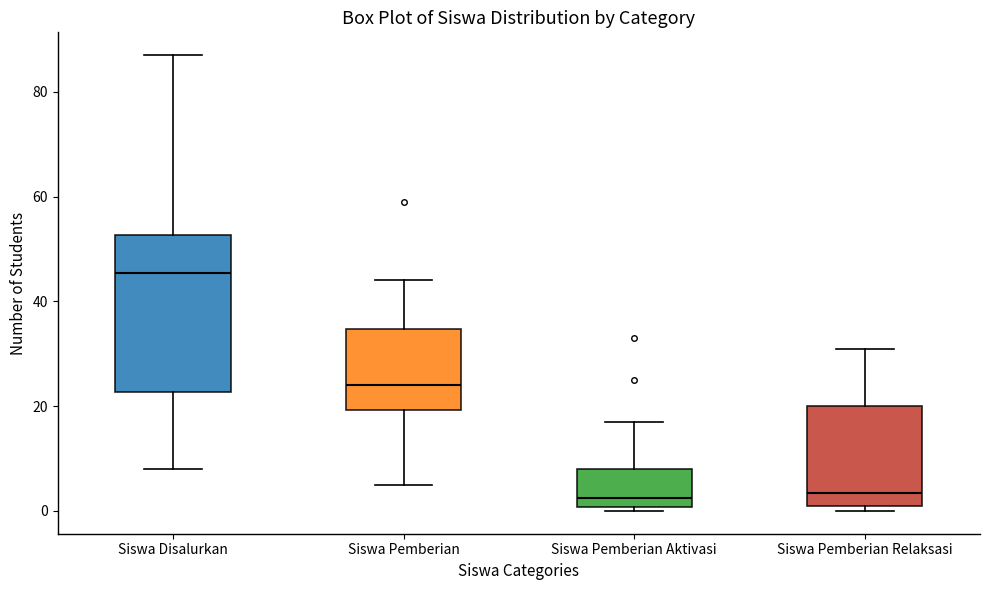

Reading left to right, transcribe this box plot: for each box, give where its median line is, the range the box spans, and where its two whiskers end, as read against the y-axis. The values are not printed on the chart, so give them approximately, as read against the axis.

Siswa Disalurkan: median 46, box 22 to 52, whiskers 8 to 88
Siswa Pemberian: median 24, box 20 to 34, whiskers 6 to 44
Siswa Pemberian Aktivasi: median 2, box 0 to 8, whiskers 0 (just below the box's lower edge) to 18
Siswa Pemberian Relaksasi: median 4, box 2 to 20, whiskers 0 to 32